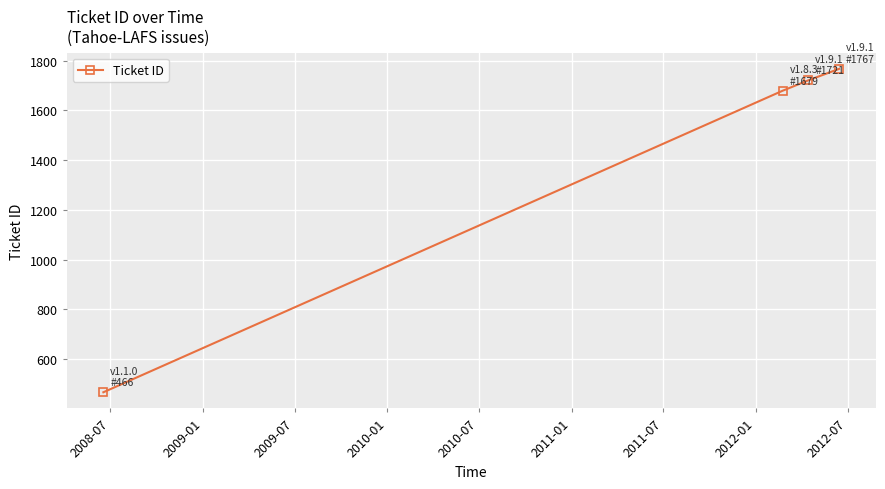

Does the chart have visible grid lines?

Yes